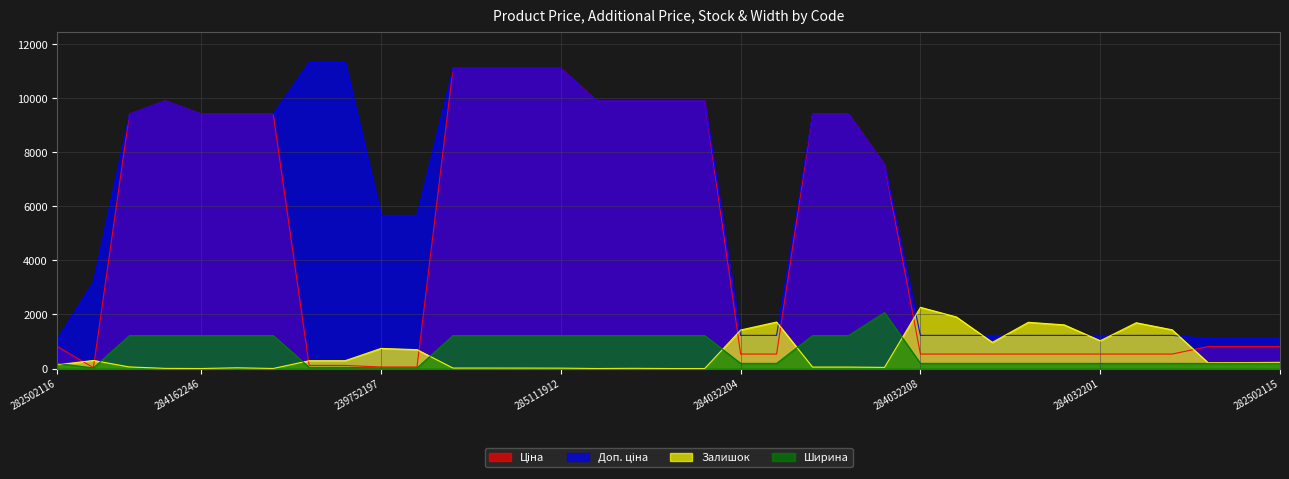

True or false: Ширина and Доп. ціна intersect in this chart.

False